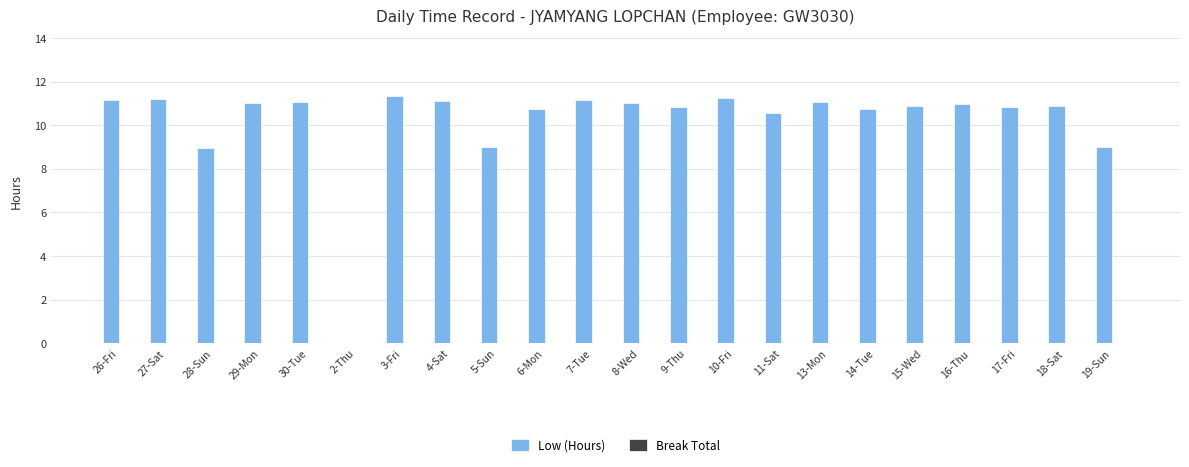

What is the change in value from 3-Fri to 5-Sun?

-2.3